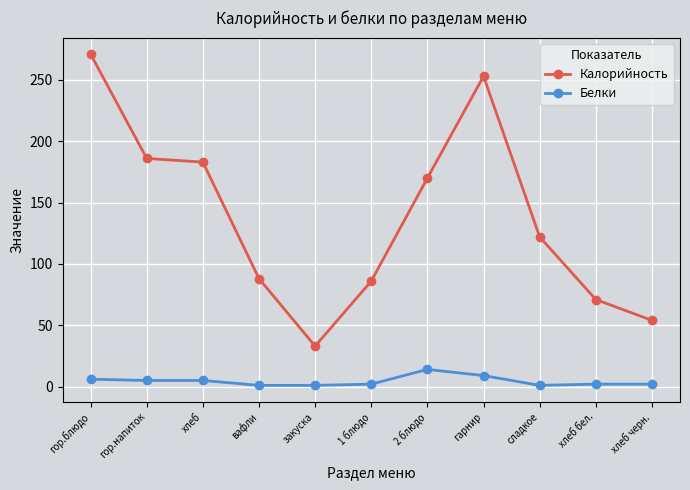

Which series has the widest spread of values?

Калорийность